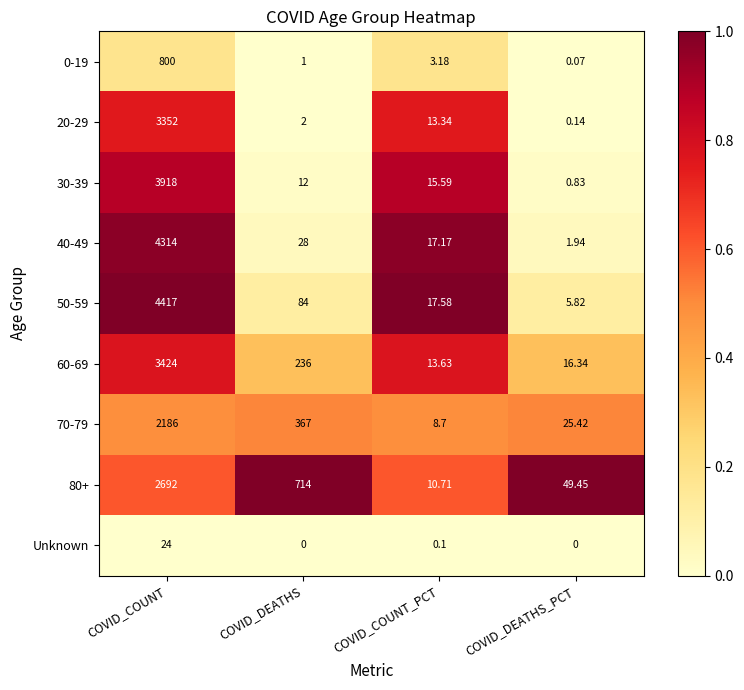

At which category is the sum across all series the highest?

COVID_COUNT